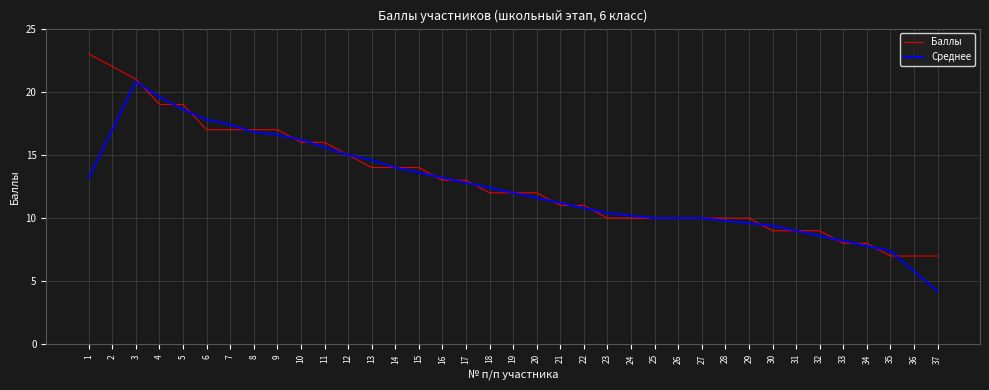

What is the sum of all Среднее values?

461.2